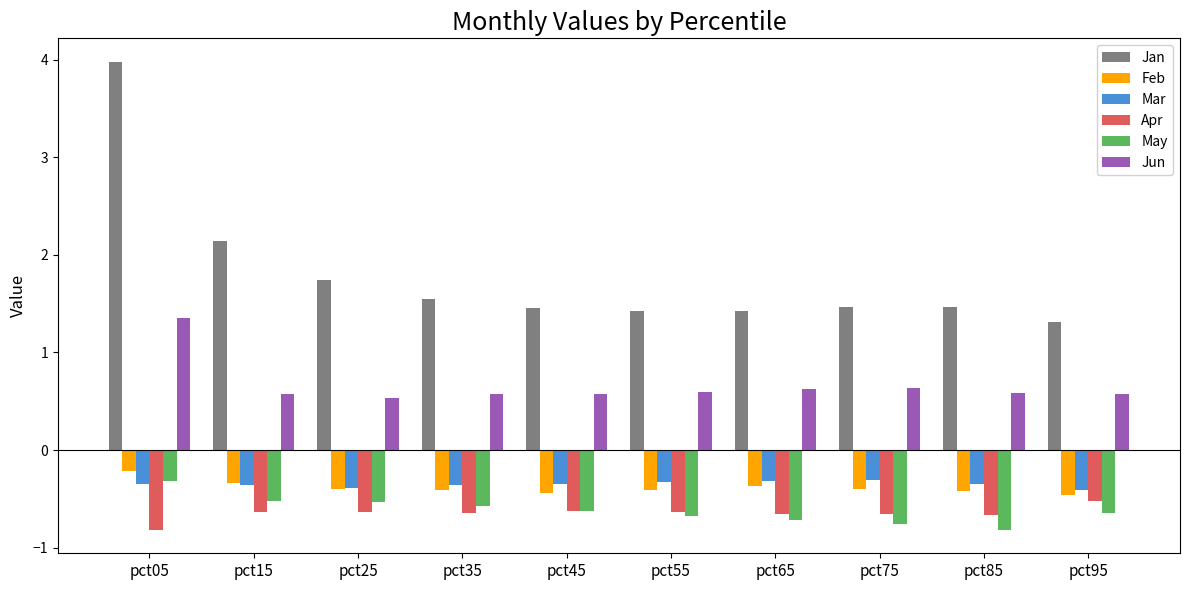

What is the total value across all series at pct15?

0.9